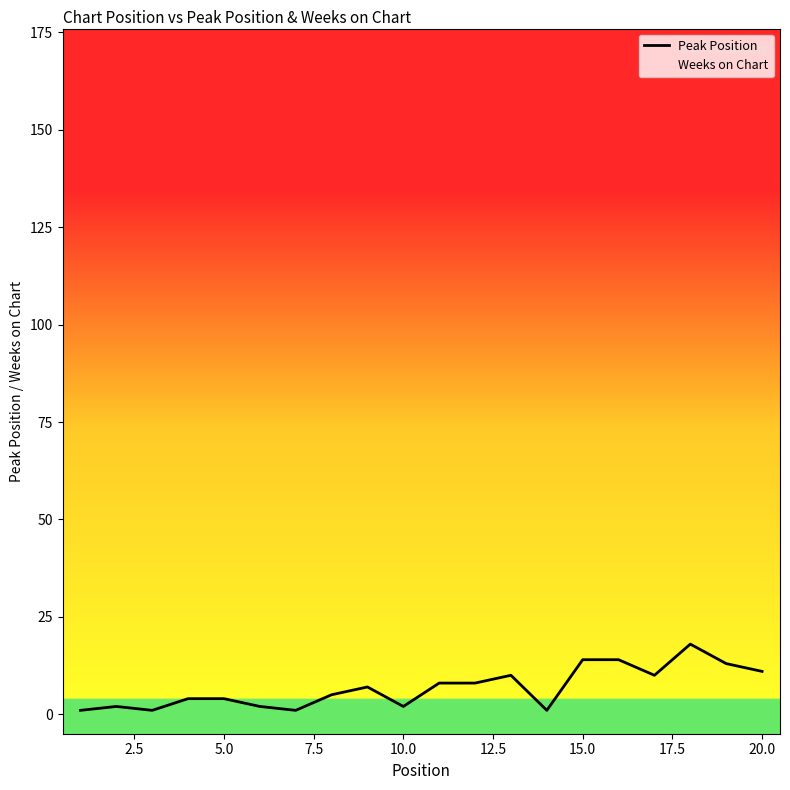

Rank the series by their maximum value, from lowest to highest.

Weeks on Chart, Peak Position